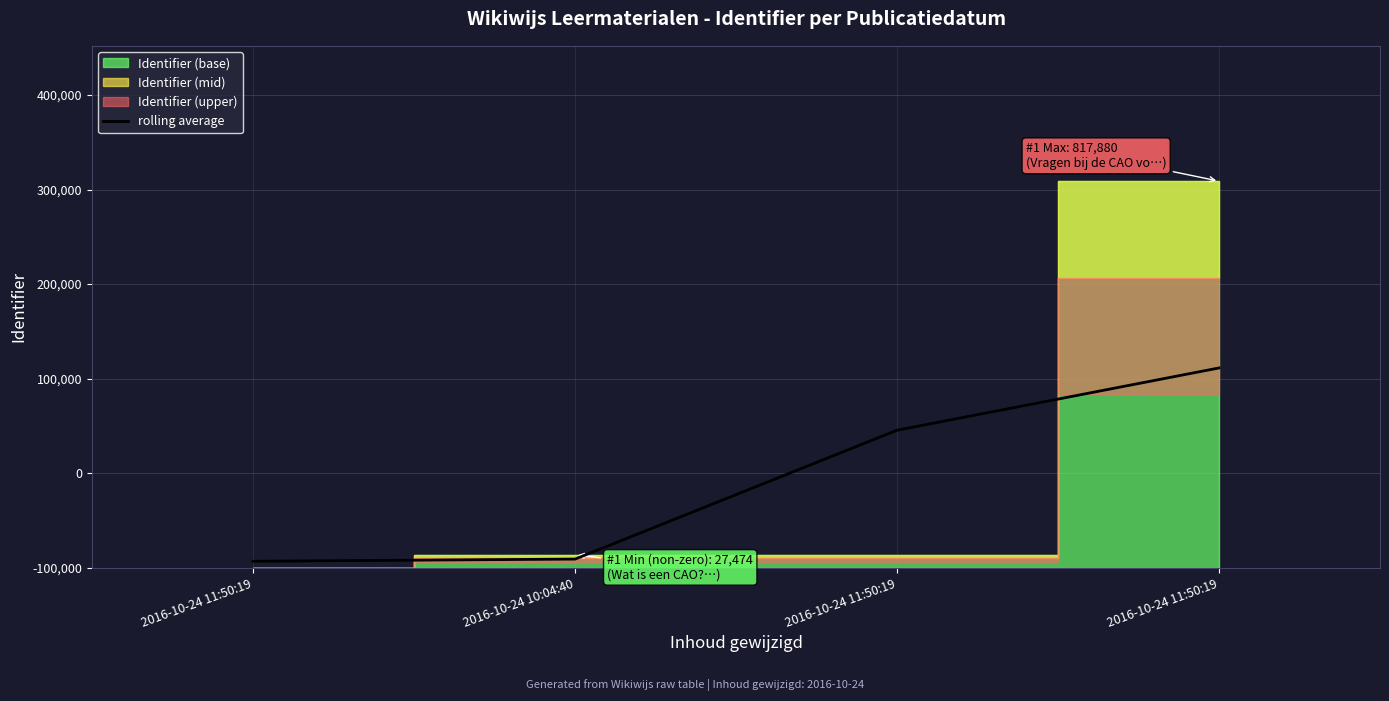

Does the chart display data point markers on the line(s)?

No